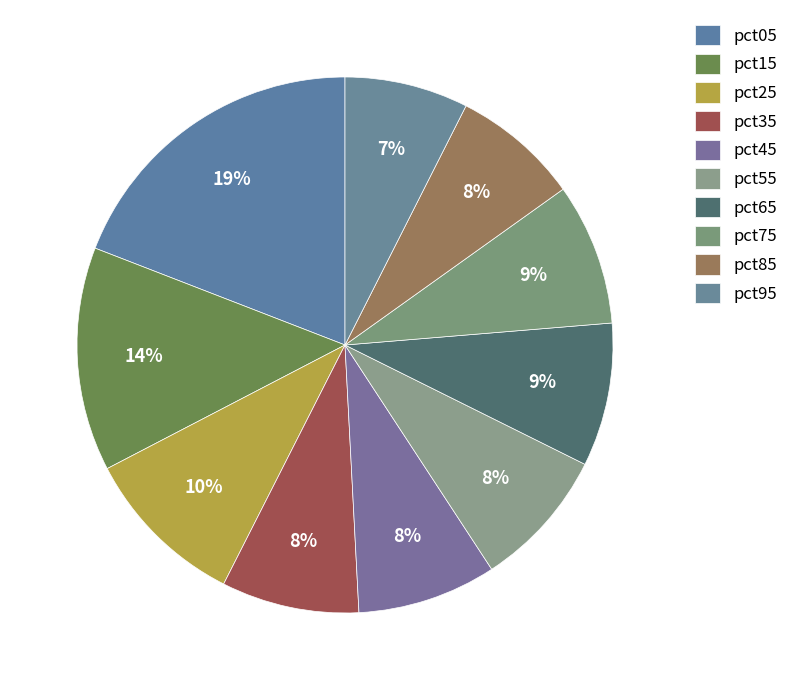

How many segments does this pie chart have?

10